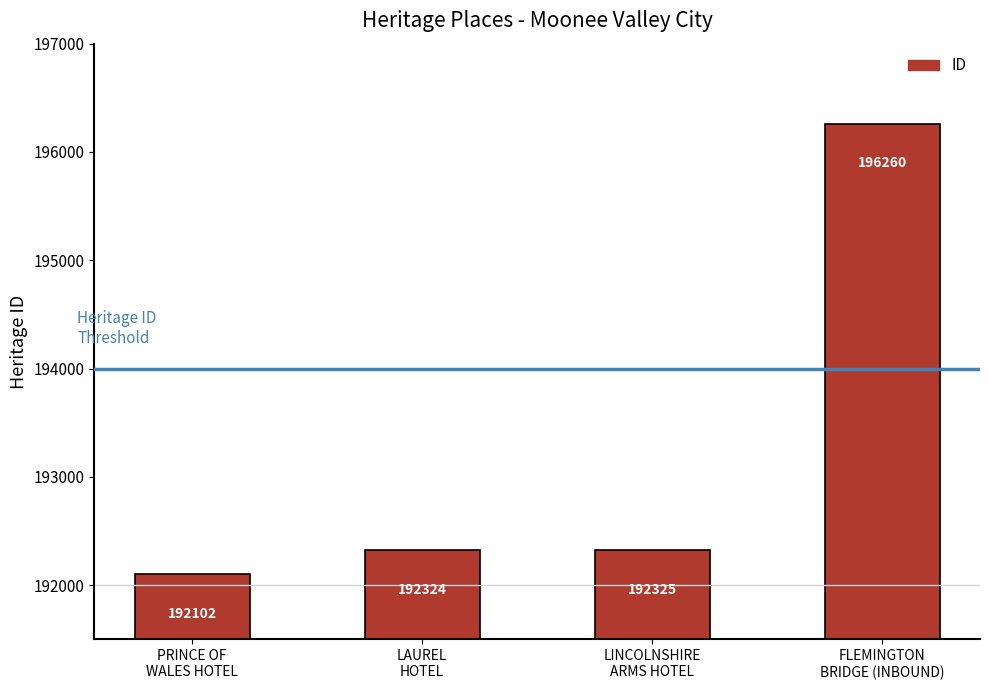

The value at PRINCE OF
WALES HOTEL is 73860. True or false?

False